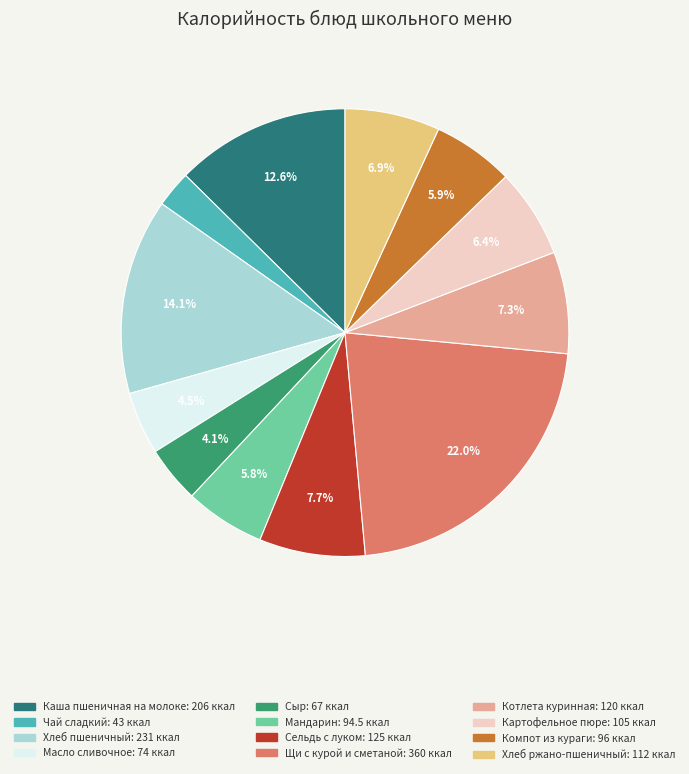

What percentage is the Котлета куринная slice, to the nearest percent?

7%